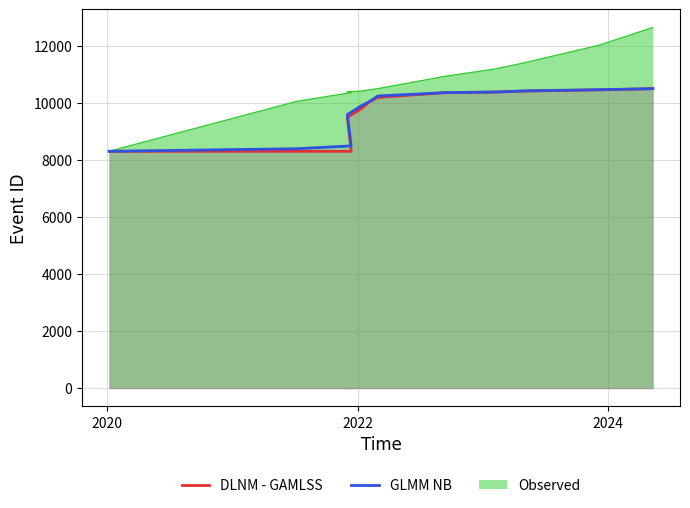

Does the chart display data point markers on the line(s)?

No